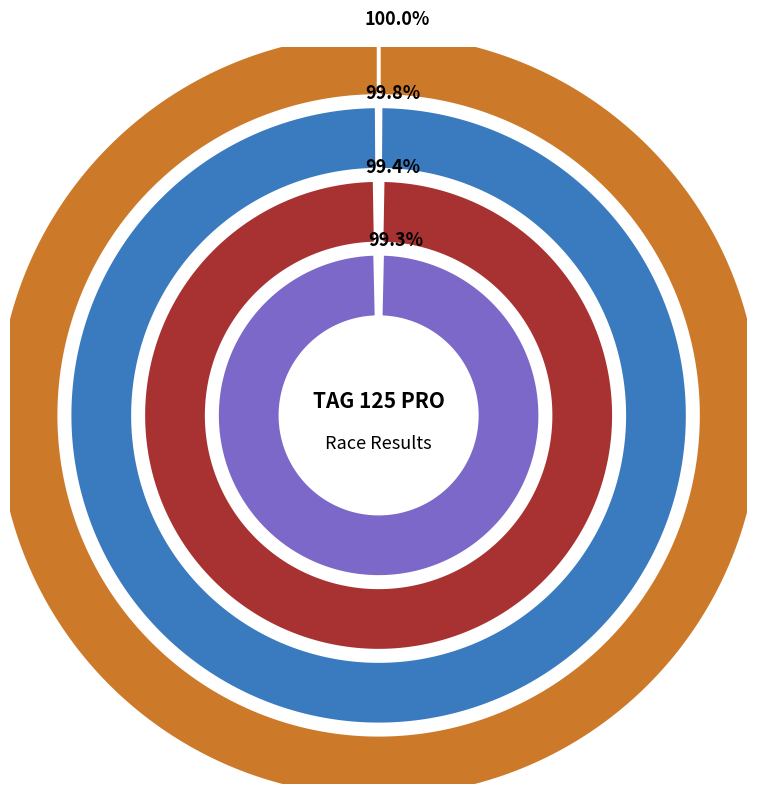

Is David Montiel the majority of the pie?

No